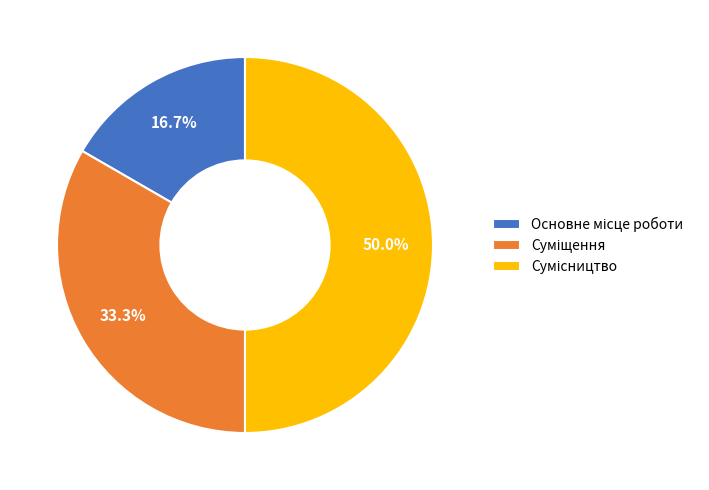

To the nearest percent, what is the average slice percentage?

33%